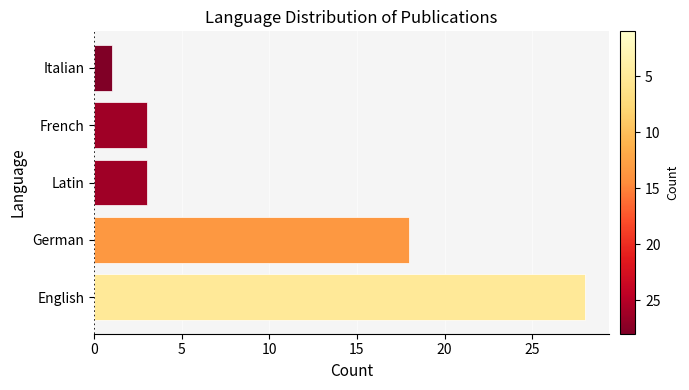

Which label corresponds to the smallest value in the chart?

Italian